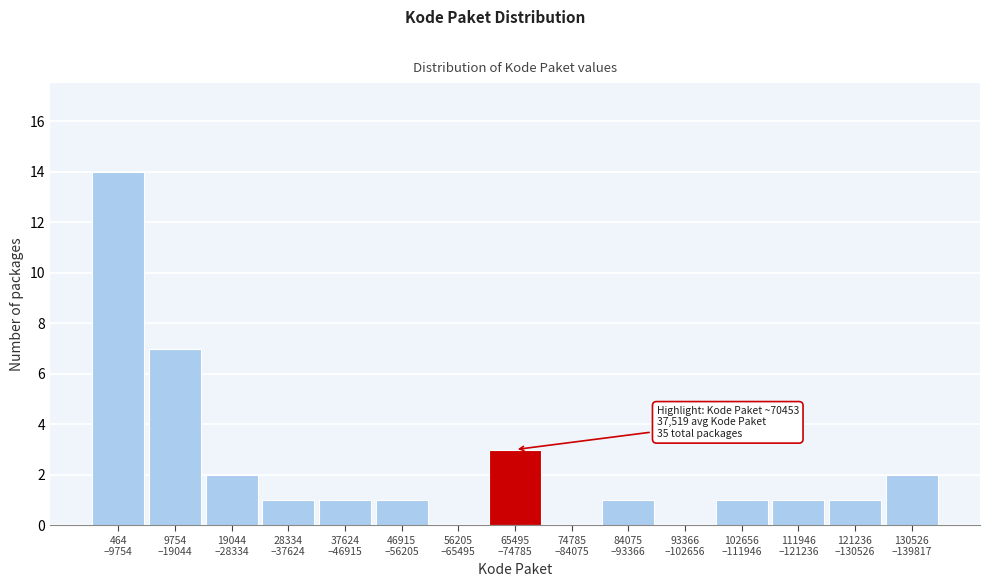

What is the sum of all values?

35